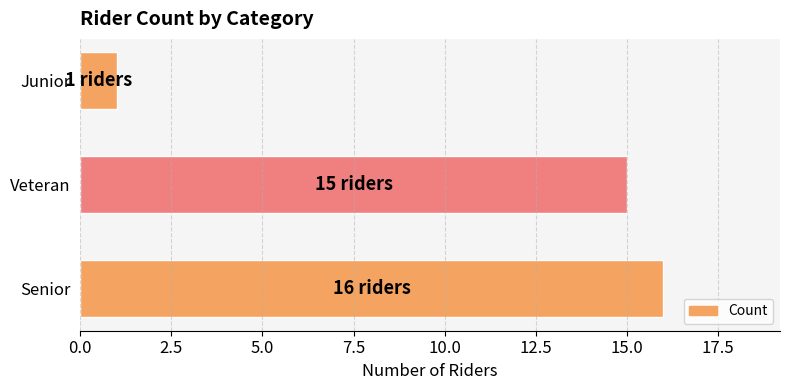

What is the average value?

11